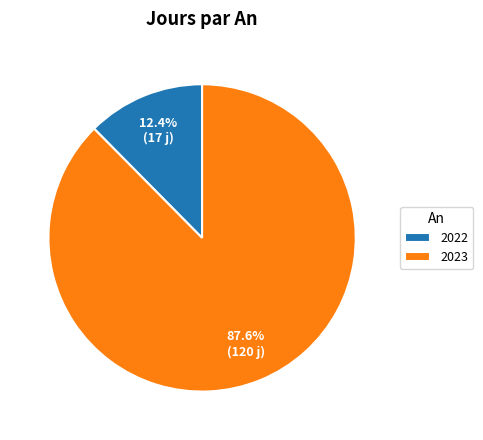

To the nearest percent, what portion does 2022 represent?

12%